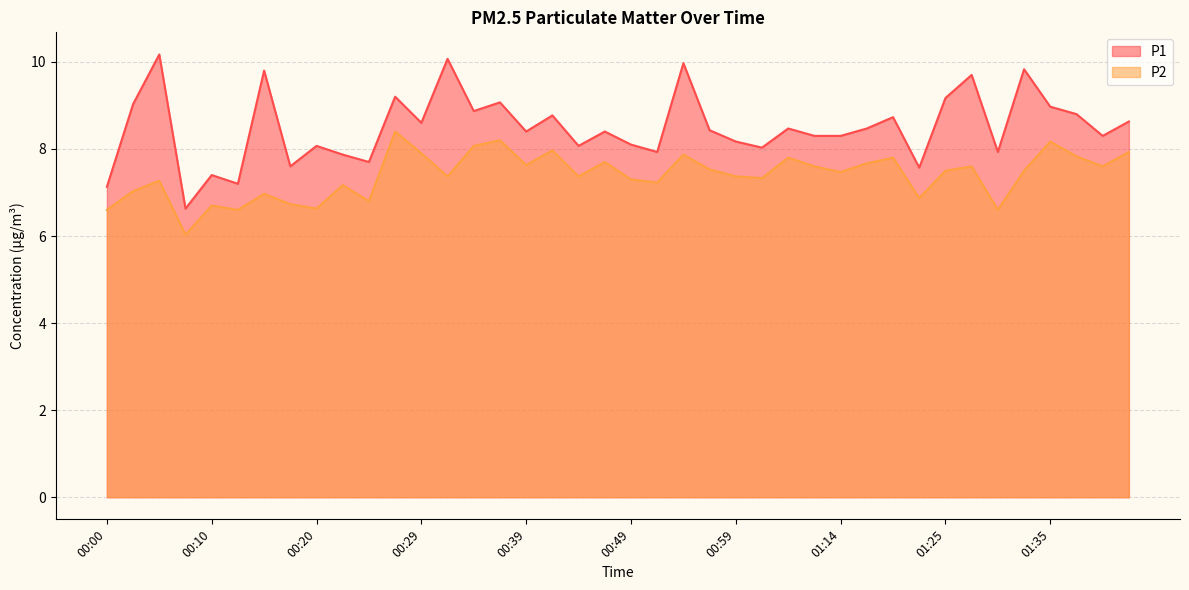

True or false: P2 and P1 intersect in this chart.

False